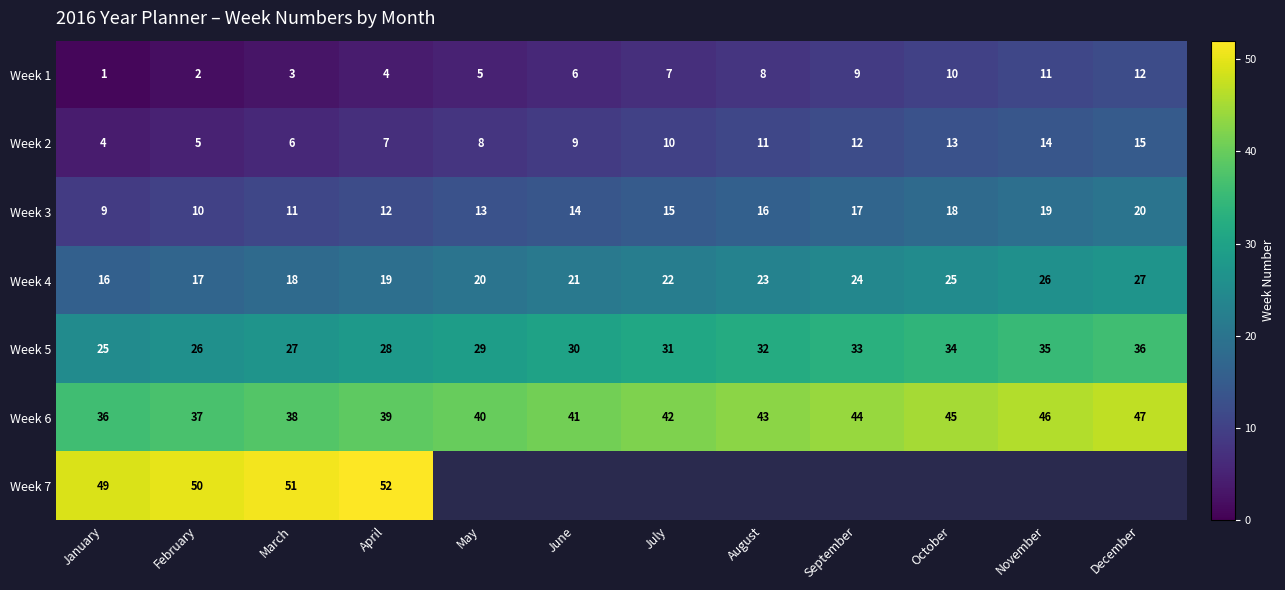

At which category is the sum across all series the highest?

April